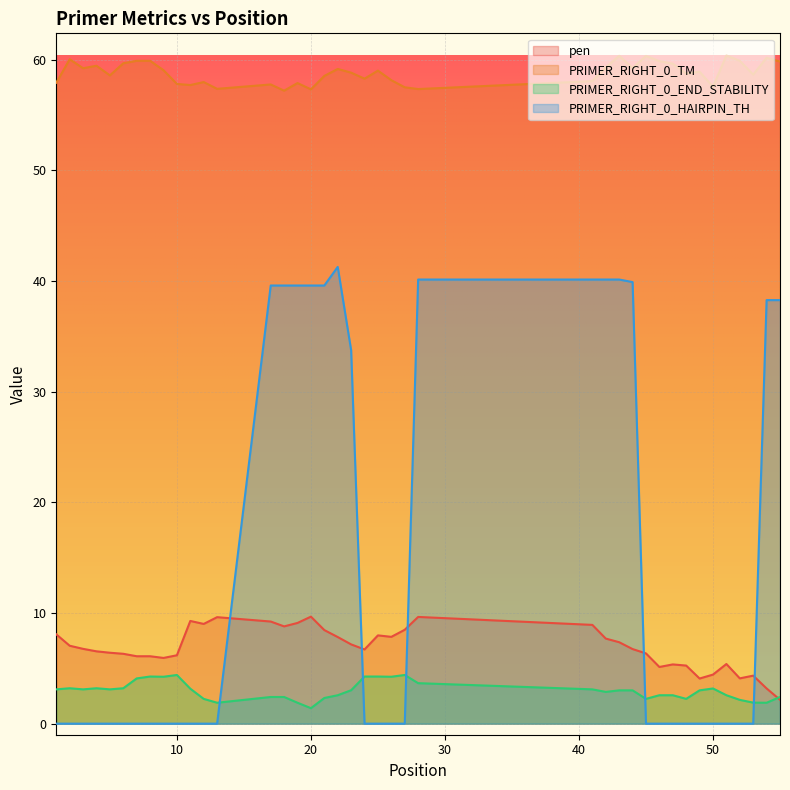

True or false: pen and PRIMER_RIGHT_0_TM cross at least once.

False